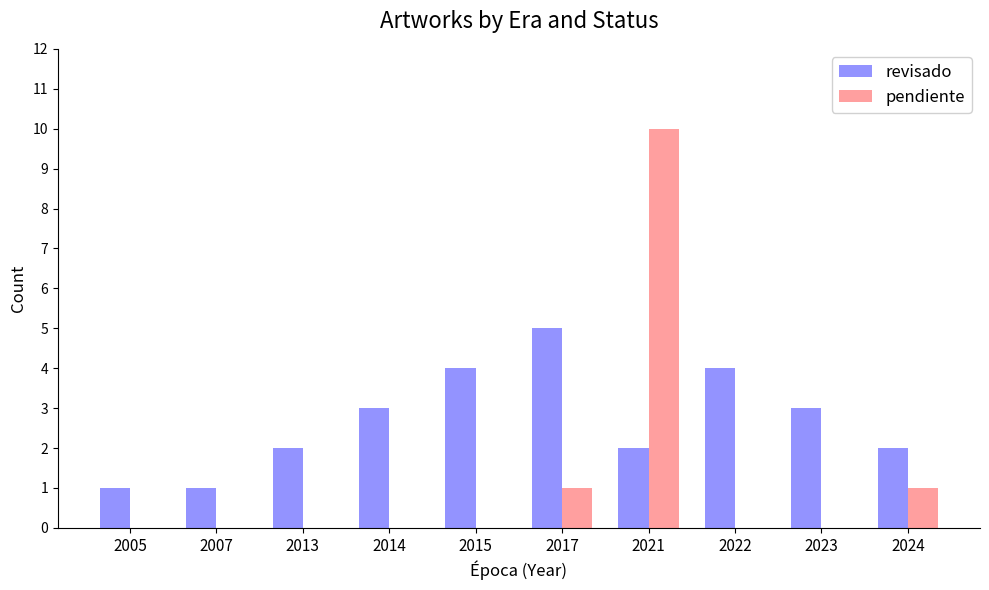

What is the average value of the revisado series?

3